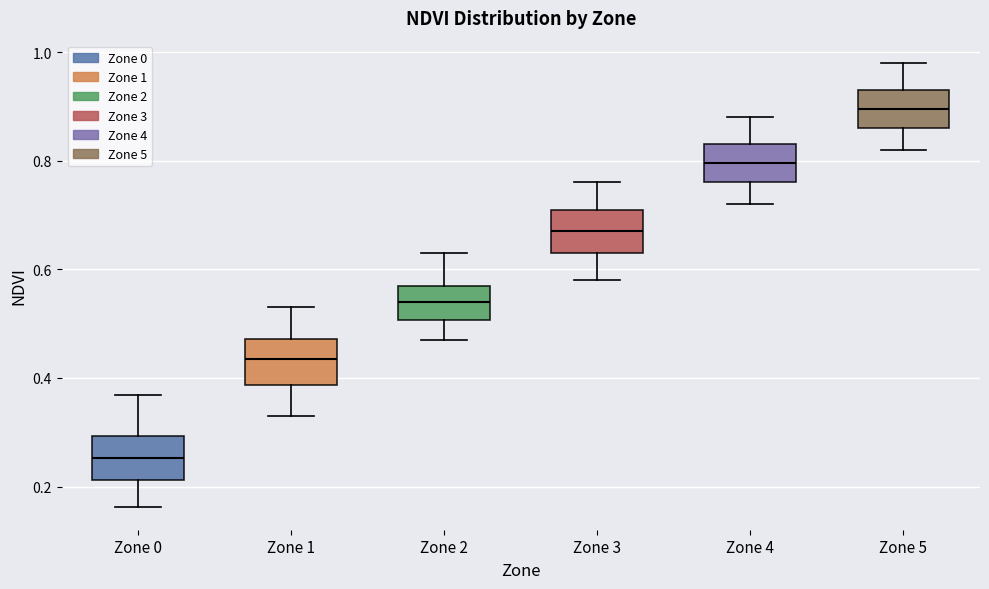

Reading left to right, transcribe this box plot: for each box, give where its median line is, the range the box spans, and where its two whiskers end, as read against the y-axis. The values are not printed on the chart, so give them approximately, as read against the axis.

Zone 0: median 0.26, box 0.22 to 0.30, whiskers 0.16 to 0.36
Zone 1: median 0.44, box 0.38 to 0.48, whiskers 0.34 to 0.54
Zone 2: median 0.54, box 0.50 to 0.58, whiskers 0.48 to 0.64
Zone 3: median 0.68, box 0.64 to 0.72, whiskers 0.58 to 0.76
Zone 4: median 0.80, box 0.76 to 0.84, whiskers 0.72 to 0.88
Zone 5: median 0.90, box 0.86 to 0.94, whiskers 0.82 to 0.98